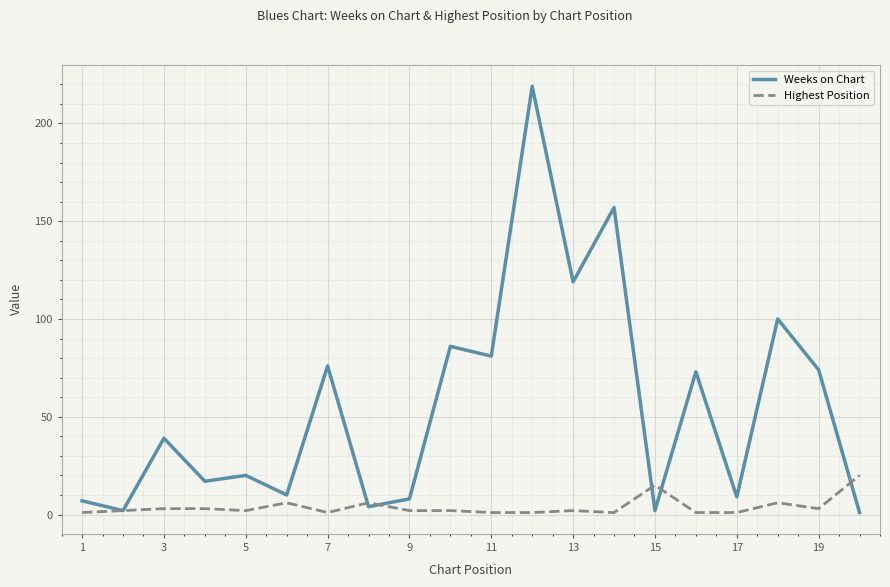

What is the difference between the maximum and second lowest values in the Highest Position series?

19